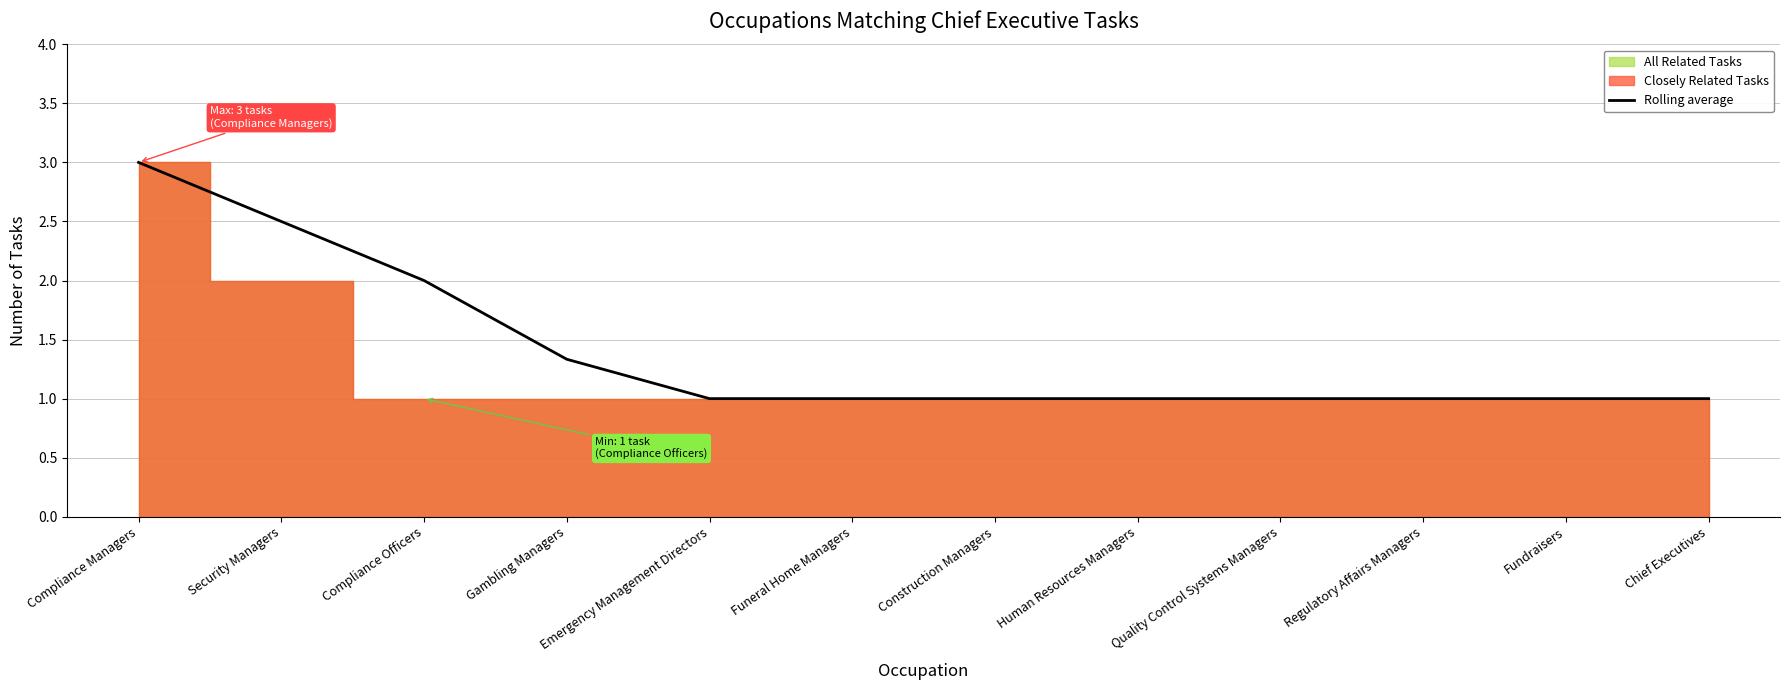

Count the number of categories in the chart.

12